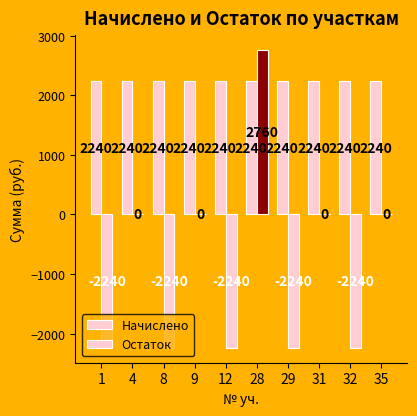

The Остаток series shows -2240 at 1. True or false?

True